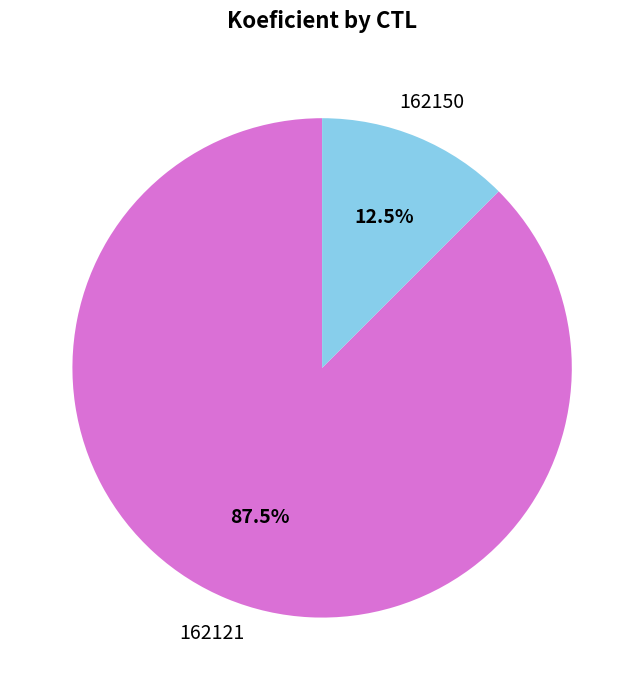

Does any single category account for the majority?

Yes